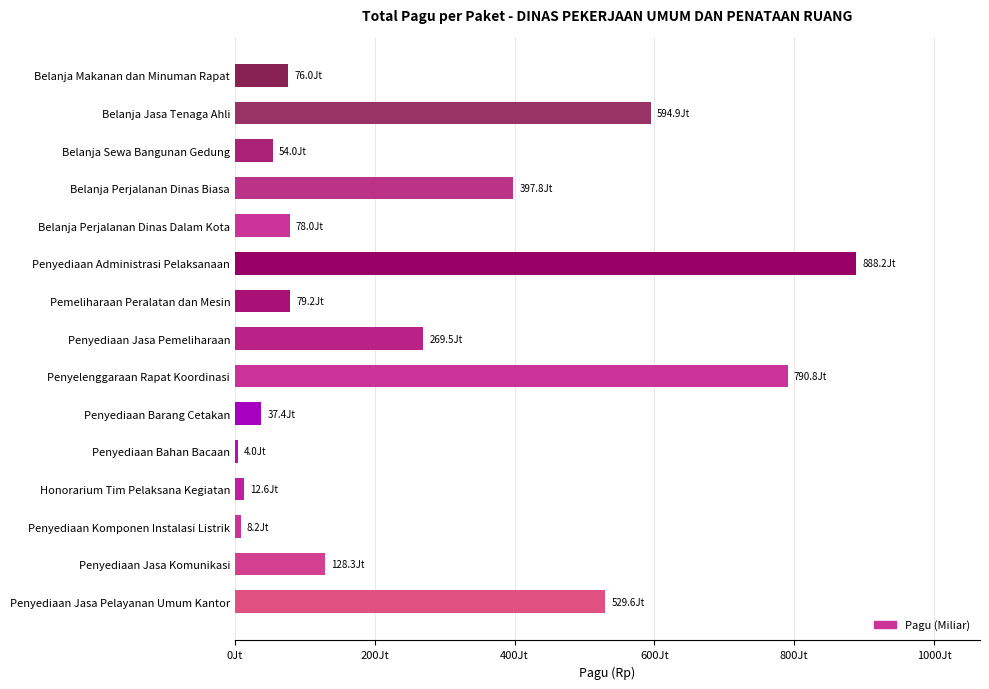

Are the bars horizontal?

Yes